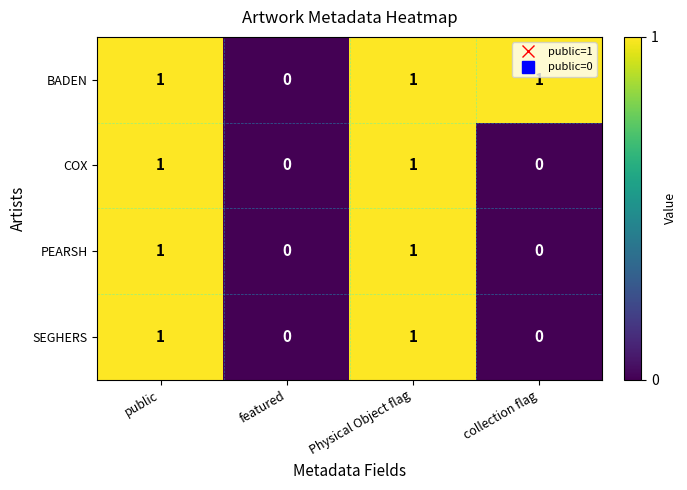

Count the BADEN values in the range 1 to 2.

3